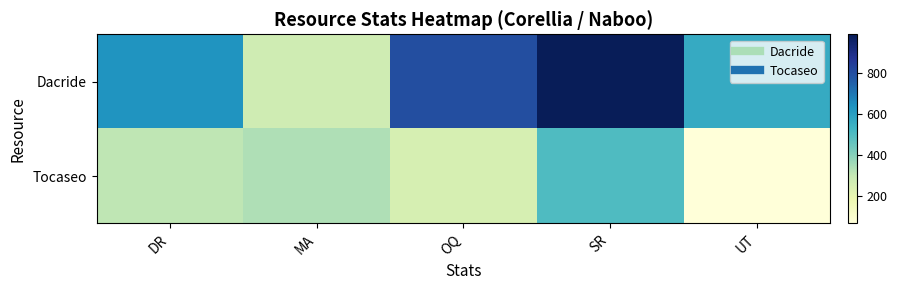

Rank the series at MA from highest to lowest value.

Tocaseo, Dacride